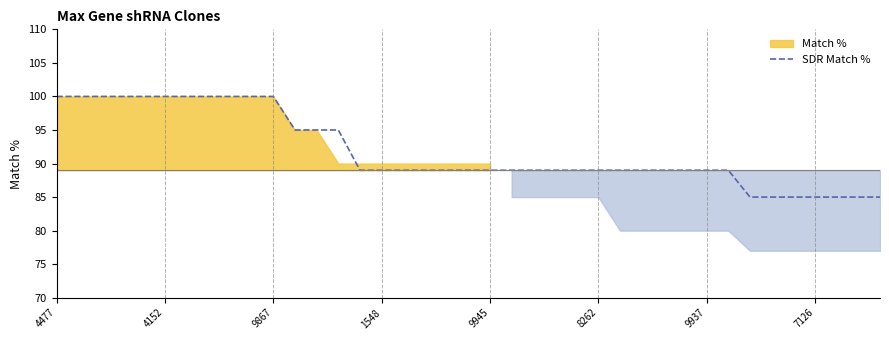

What is the sum of the values at 26 and 4477?

189